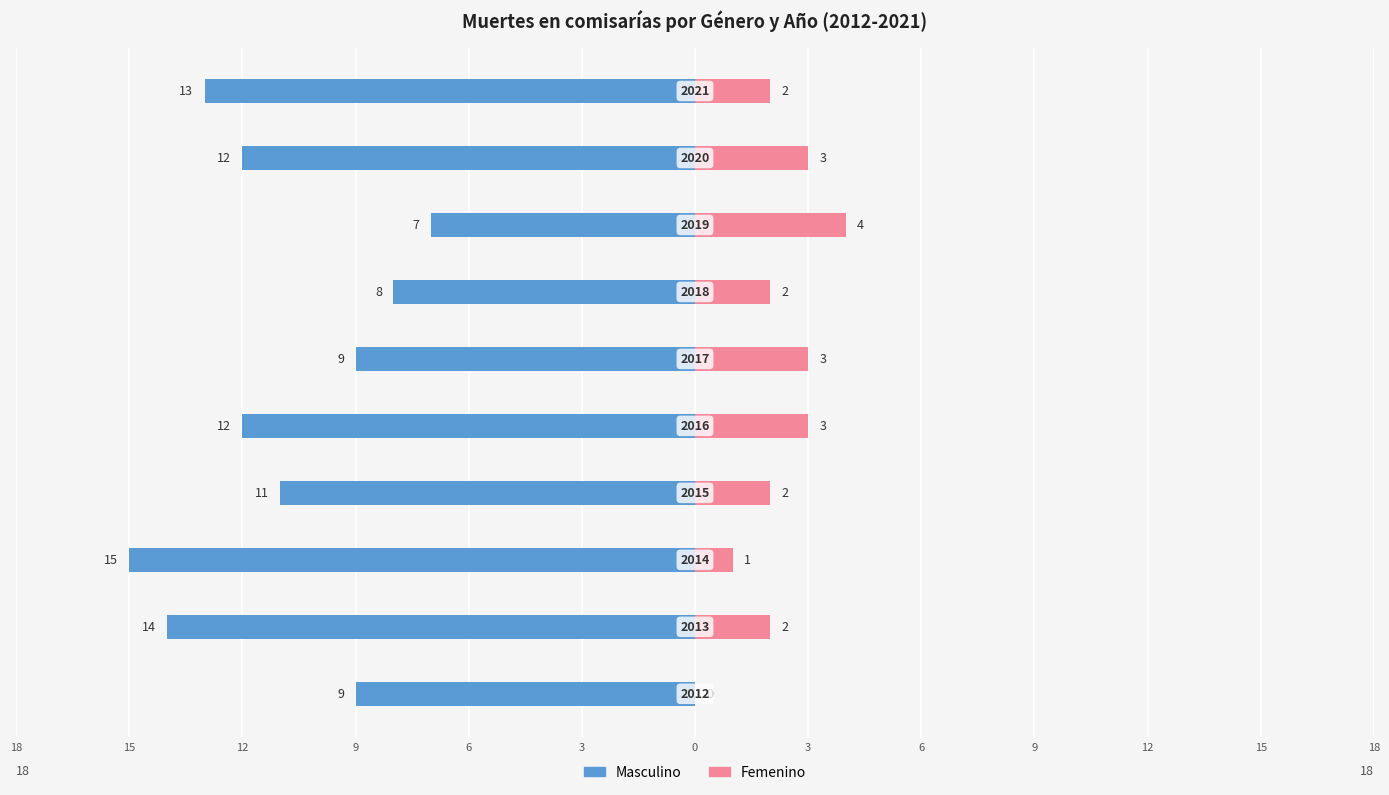

How many values in the Femenino series exceed 2?

4